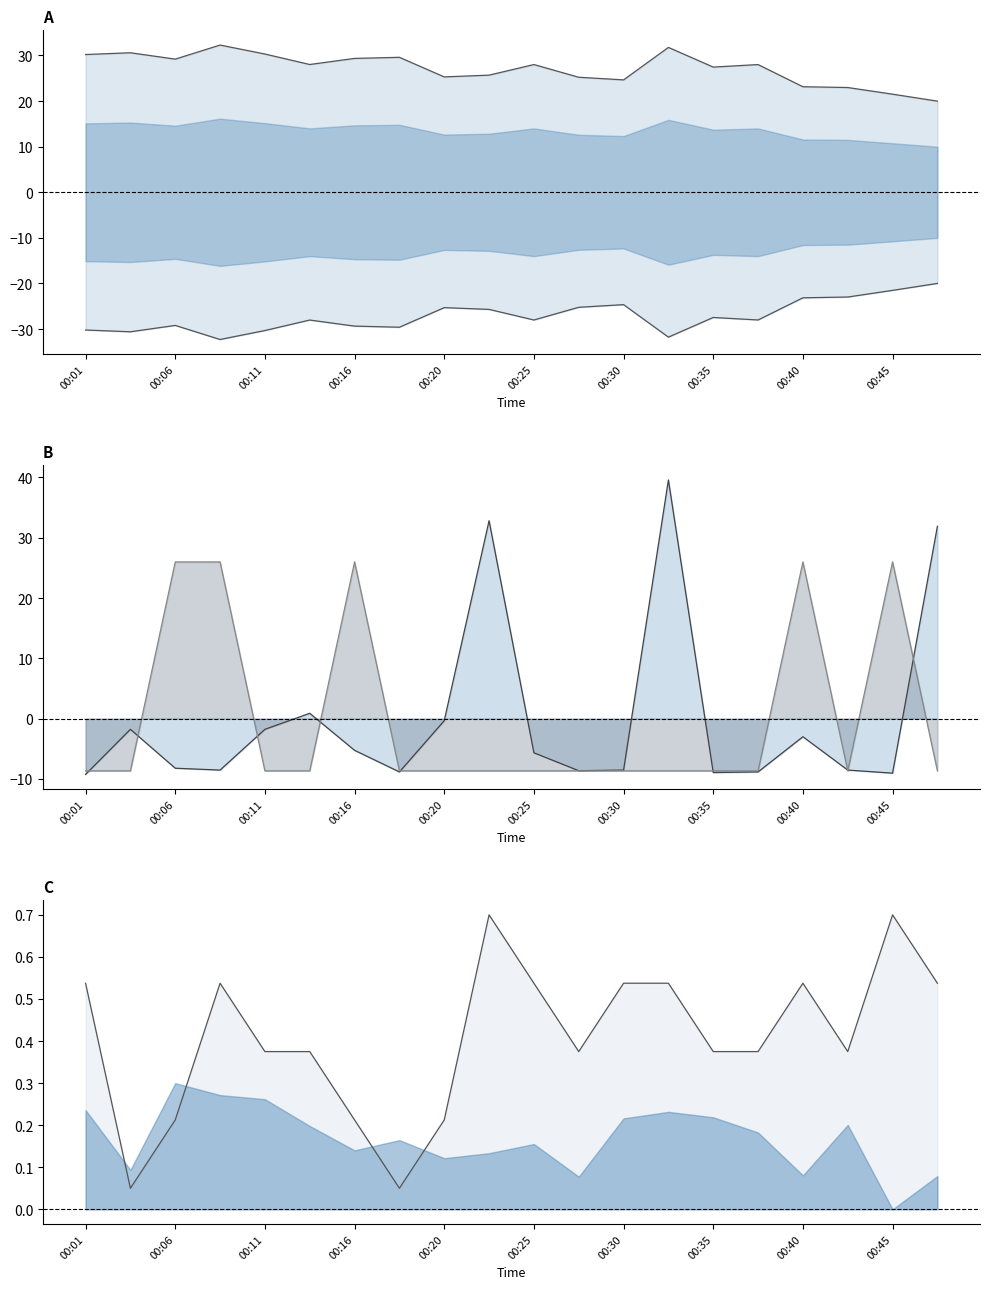

What position from the right is 00:35?

6